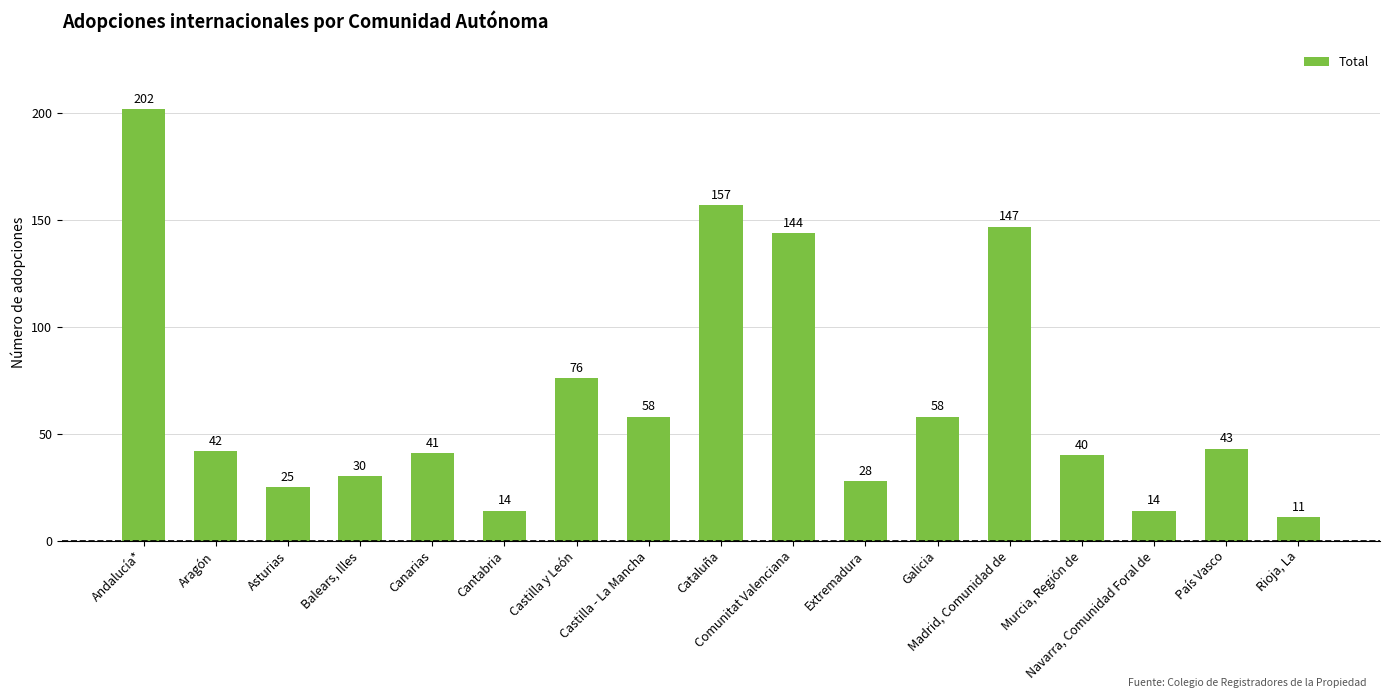

What is the sum of all values?

1130